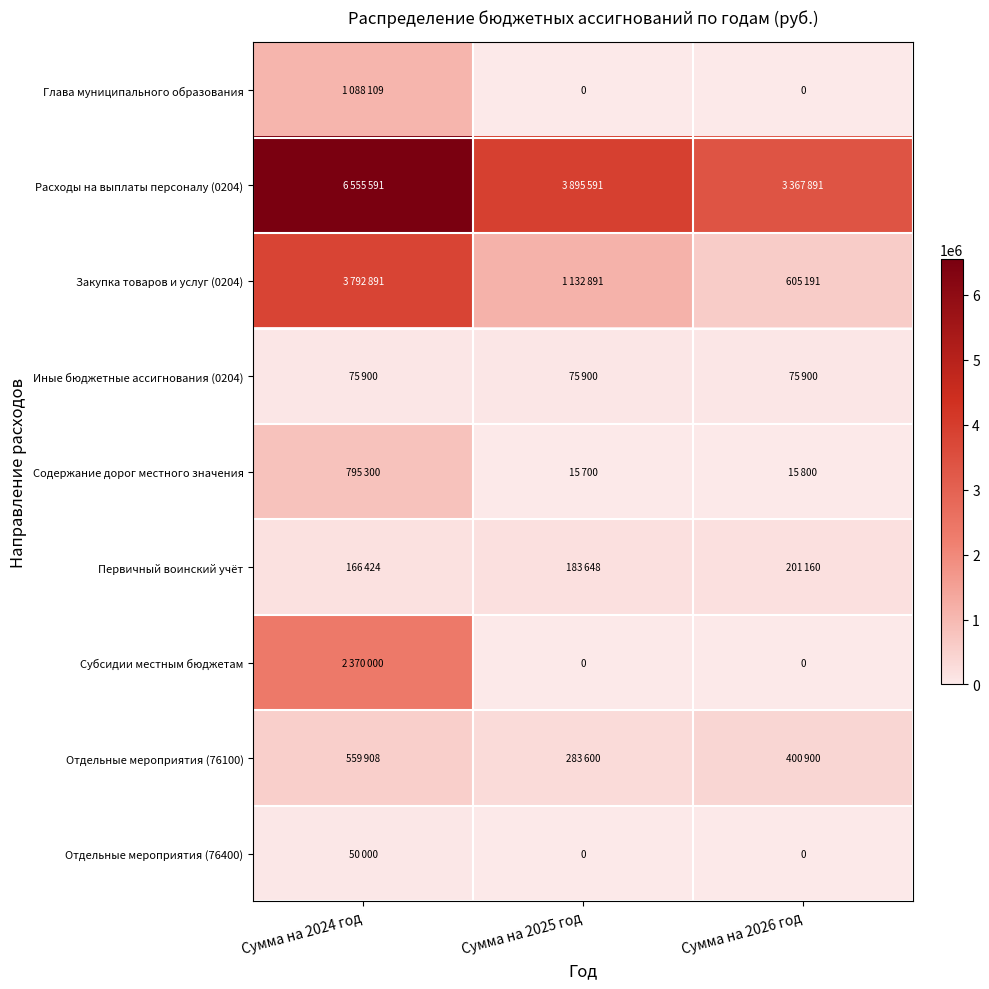

Which category has the lowest value in the Расходы на выплаты персоналу (0204) series?

Сумма на 2026 год